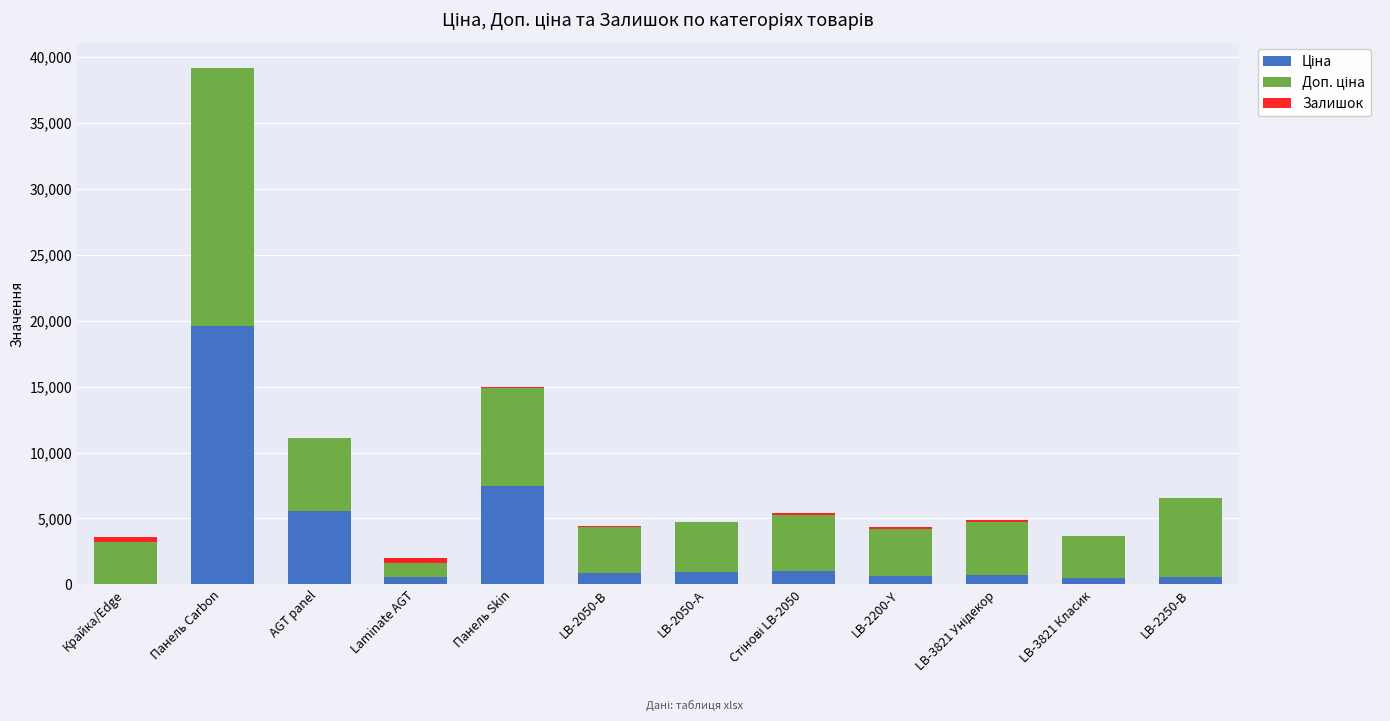

At which category is the sum across all series the highest?

Панель Carbon